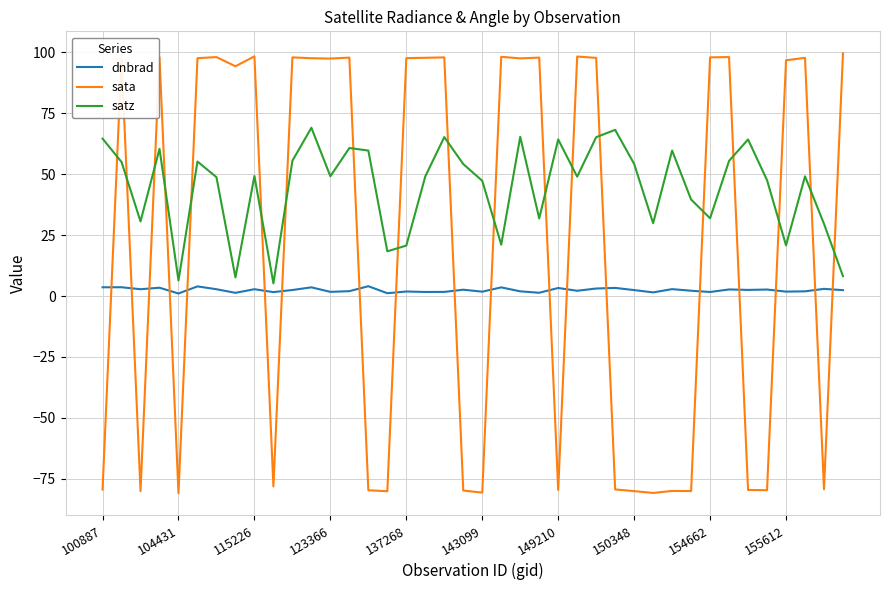

What is the difference between the maximum and minimum values in the satz series?

63.9